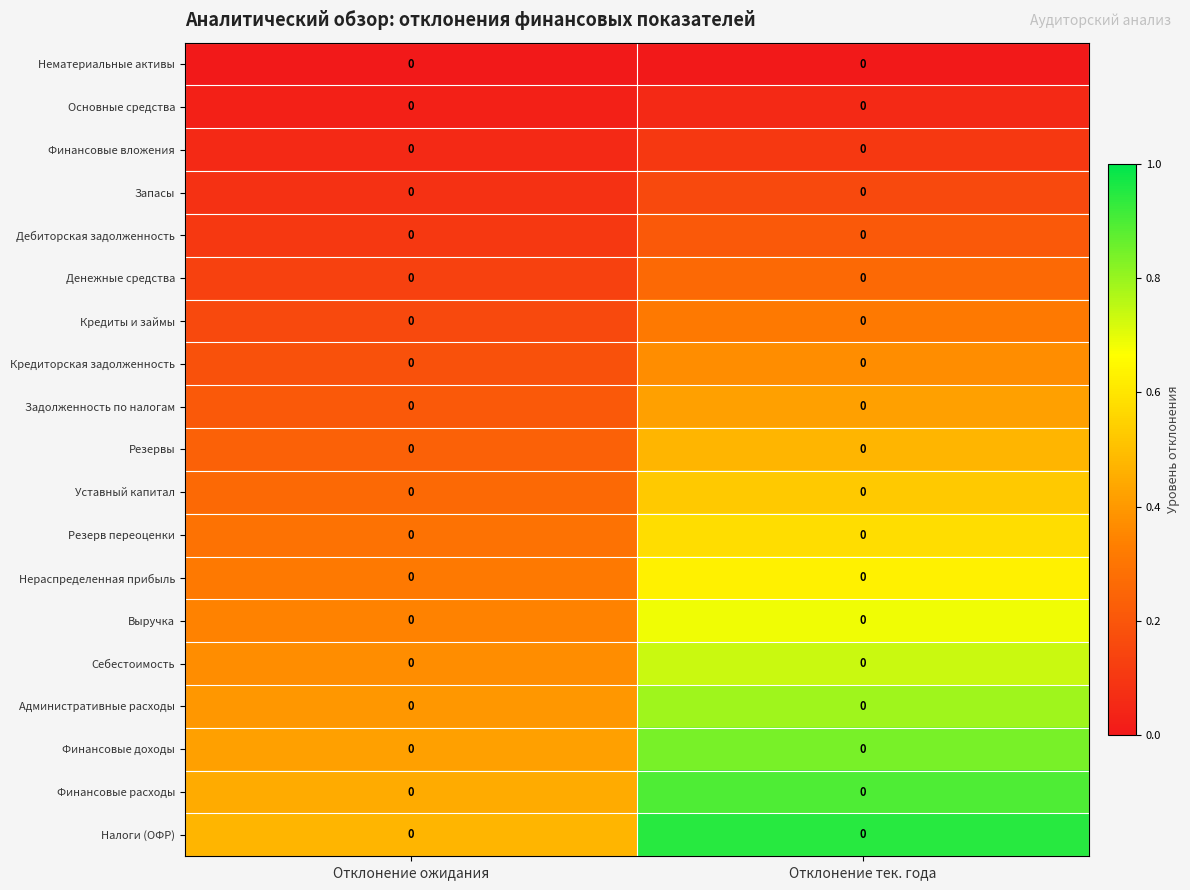

Reading right to left, extract all data points from this chart.

Нематериальные активы: Отклонение тек. года=0.0	Отклонение ожидания=0.0
Основные средства: Отклонение тек. года=0.0	Отклонение ожидания=0.0
Финансовые вложения: Отклонение тек. года=0.0	Отклонение ожидания=0.0
Запасы: Отклонение тек. года=0.0	Отклонение ожидания=0.0
Дебиторская задолженность: Отклонение тек. года=0.0	Отклонение ожидания=0.0
Денежные средства: Отклонение тек. года=0.0	Отклонение ожидания=0.0
Кредиты и займы: Отклонение тек. года=0.0	Отклонение ожидания=0.0
Кредиторская задолженность: Отклонение тек. года=0.0	Отклонение ожидания=0.0
Задолженность по налогам: Отклонение тек. года=0.0	Отклонение ожидания=0.0
Резервы: Отклонение тек. года=0.0	Отклонение ожидания=0.0
Уставный капитал: Отклонение тек. года=0.0	Отклонение ожидания=0.0
Резерв переоценки: Отклонение тек. года=0.0	Отклонение ожидания=0.0
Нераспределенная прибыль: Отклонение тек. года=0.0	Отклонение ожидания=0.0
Выручка: Отклонение тек. года=0.0	Отклонение ожидания=0.0
Себестоимость: Отклонение тек. года=0.0	Отклонение ожидания=0.0
Административные расходы: Отклонение тек. года=0.0	Отклонение ожидания=0.0
Финансовые доходы: Отклонение тек. года=0.0	Отклонение ожидания=0.0
Финансовые расходы: Отклонение тек. года=0.0	Отклонение ожидания=0.0
Налоги (ОФР): Отклонение тек. года=0.0	Отклонение ожидания=0.0